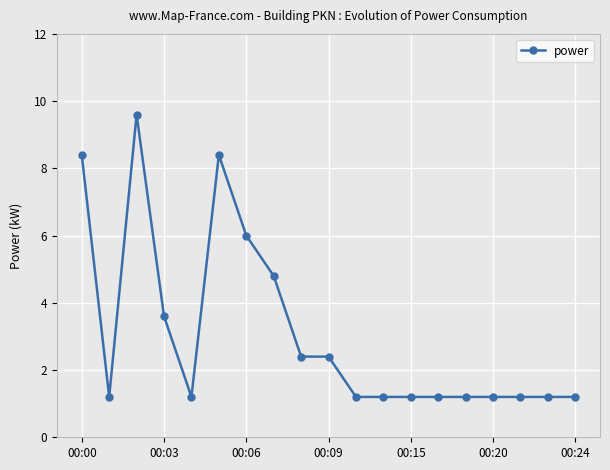

True or false: there are more than 0 points higher than both neighbors.

True